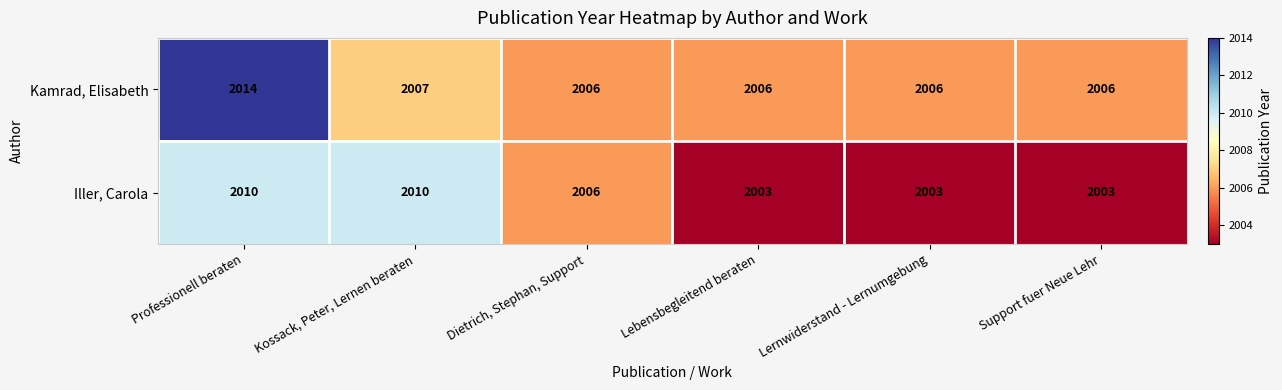

The value of Kamrad, Elisabeth at Professionell beraten is 2014. True or false?

True